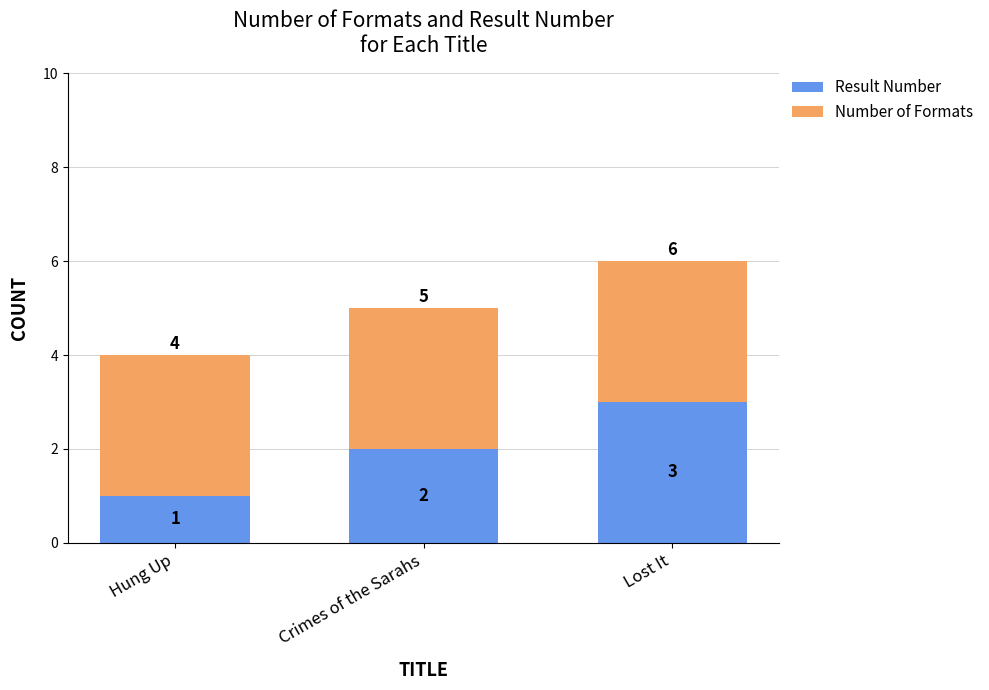

At which label is Result Number closest to 2?

Crimes of the Sarahs